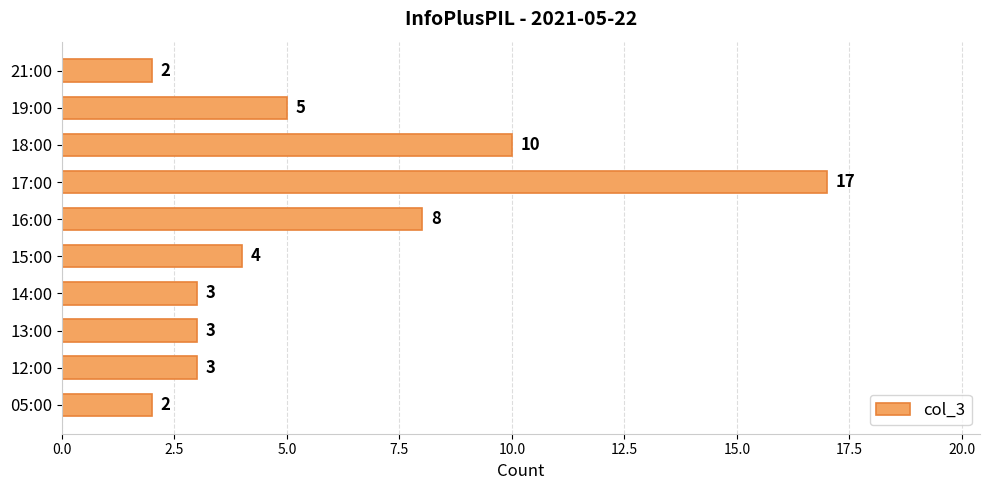

What is the ratio of the value at 17:00 to the value at 12:00?

5.7